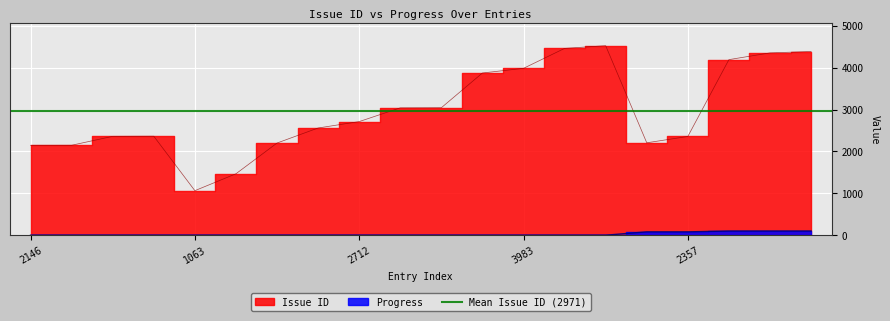

What is the difference between the highest and lowest values at 3040?

3040